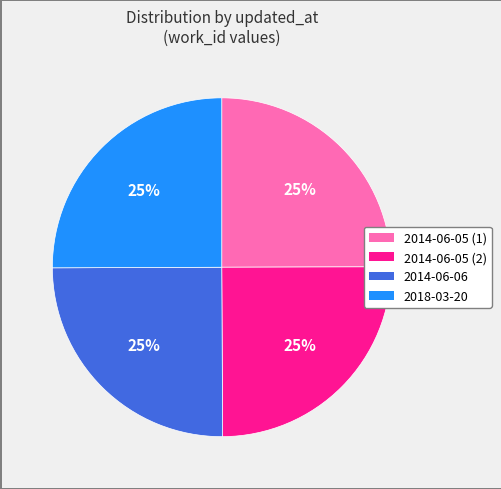

To the nearest percent, what portion does 2014-06-05 (2) represent?

25%